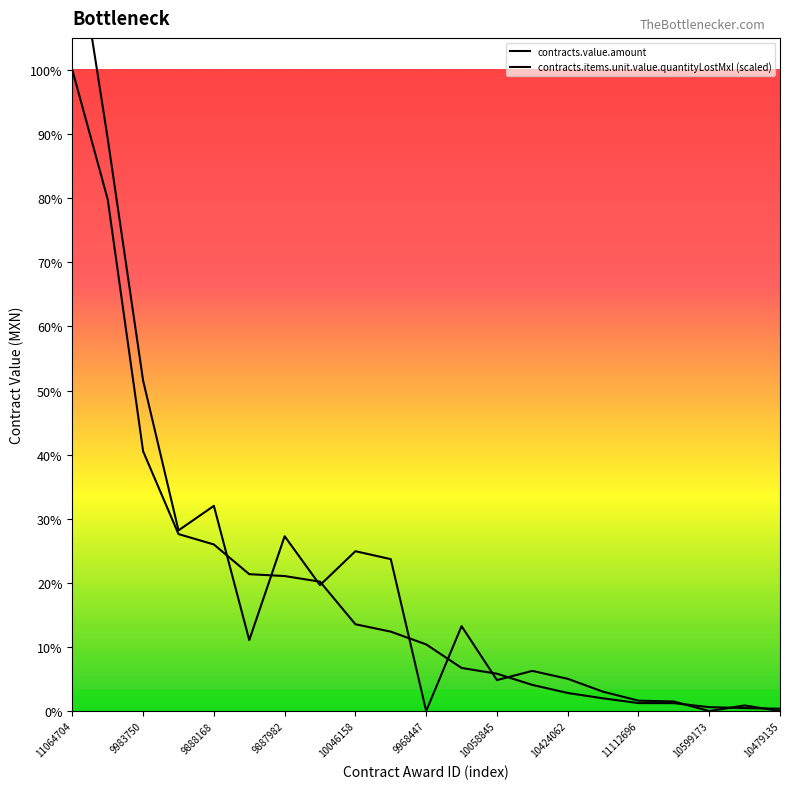

Which series changed the most between 11109090 and 10596402?

contracts.value.amount